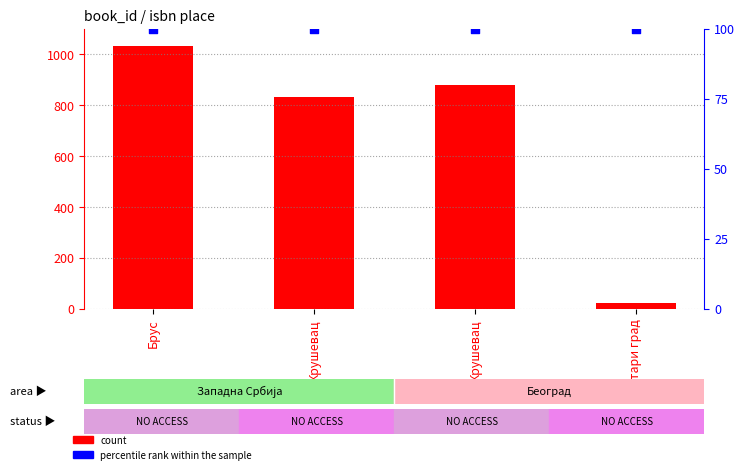

What is the total value across all series at Крушевац?

934